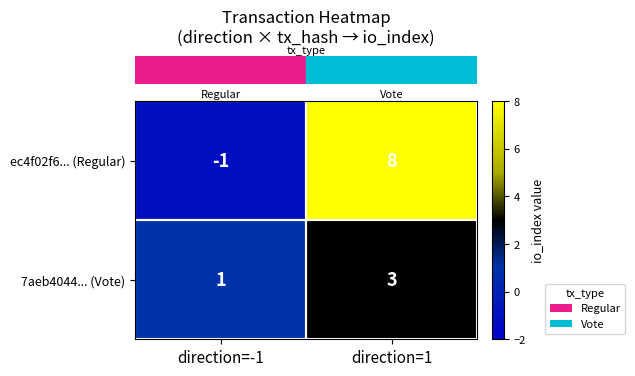

What is the spread (max minus min) of values at direction=1?

5